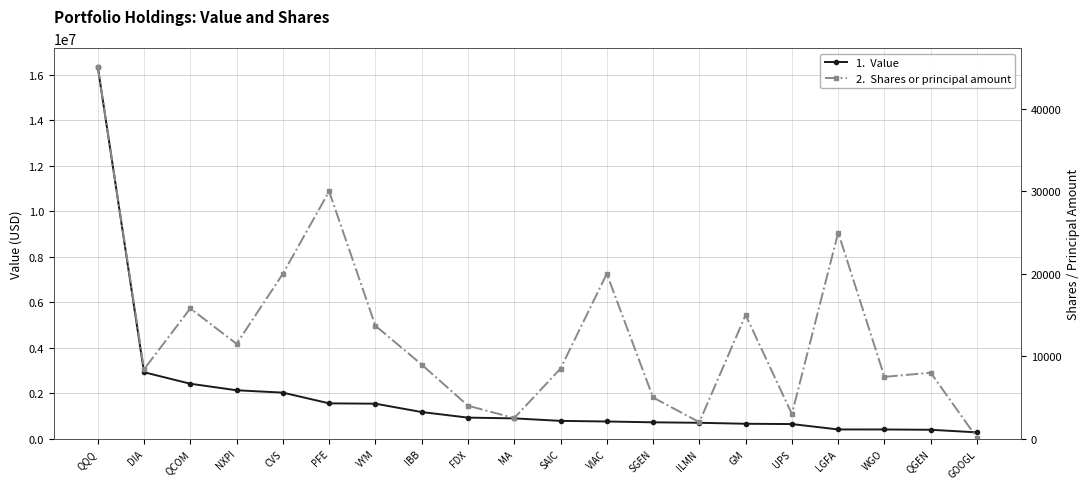

Reading right to left, transcribe all the data shown in this chart.

Value: GOOGL=278000	QGEN=392000	WGO=405000	LGFA=406000	UPS=643000	GM=656000	ILMN=699000	SGEN=720000	VIAC=756000	SAIC=783000	MA=893000	FDX=926000	IBB=1171000	VYM=1538000	PFE=1553000	CVS=2024000	NXPI=2128000	QCOM=2415000	DIA=2920000	QQQ=16351000
Shares or principal amount: GOOGL=100	QGEN=8000	WGO=7500	LGFA=25000	UPS=3000	GM=15000	ILMN=2000	SGEN=5000	VIAC=20000	SAIC=8500	MA=2500	FDX=4000	IBB=8990	VYM=13702	PFE=30000	CVS=20000	NXPI=11500	QCOM=15800	DIA=8420	QQQ=45100